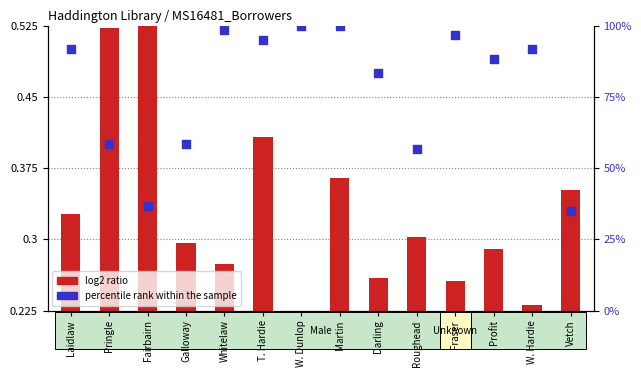

At how many categories does at least one series exceed 92?

5